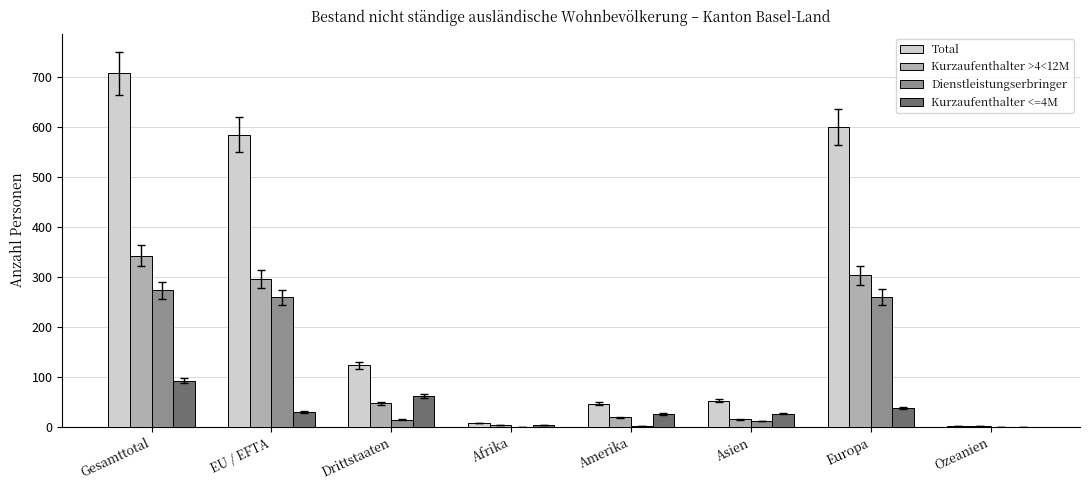

Which category has the highest value in the Kurzaufenthalter <=4M series?

Gesamttotal